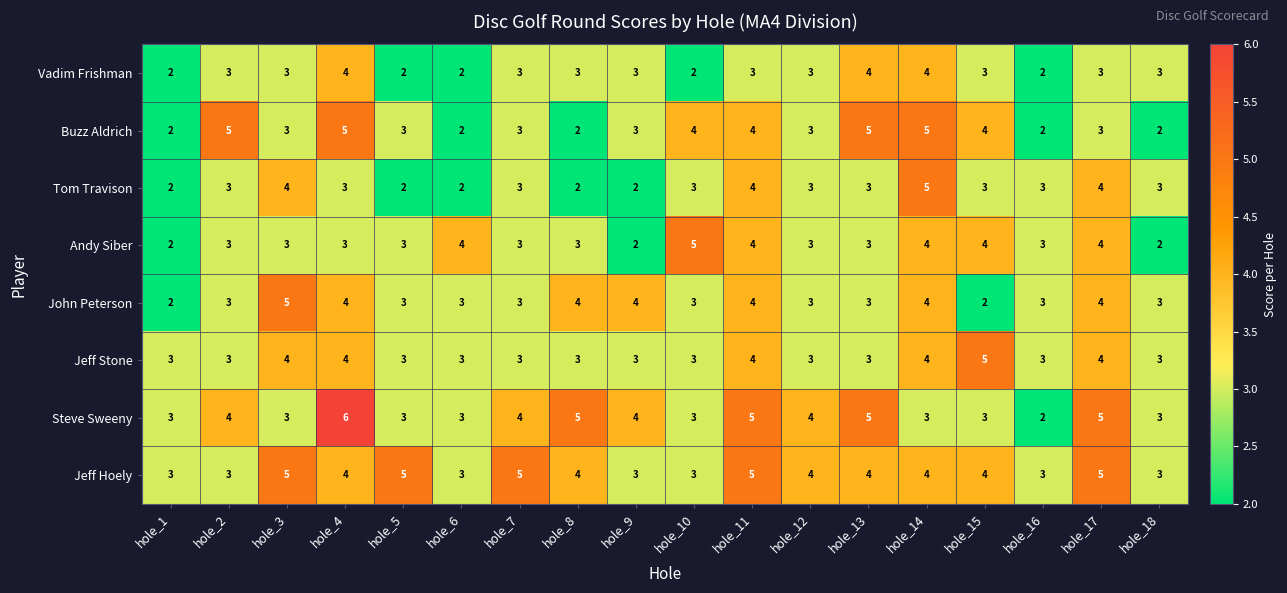

What is the sum of the Steve Sweeny values at hole_7 and hole_11?

9